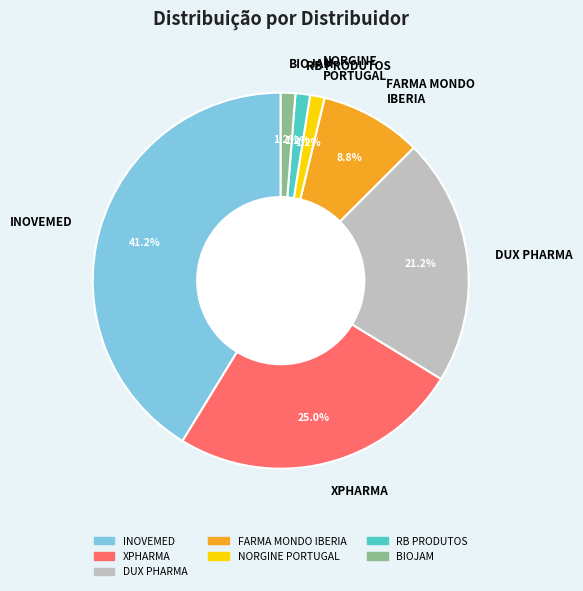

Does any single category account for the majority?

No